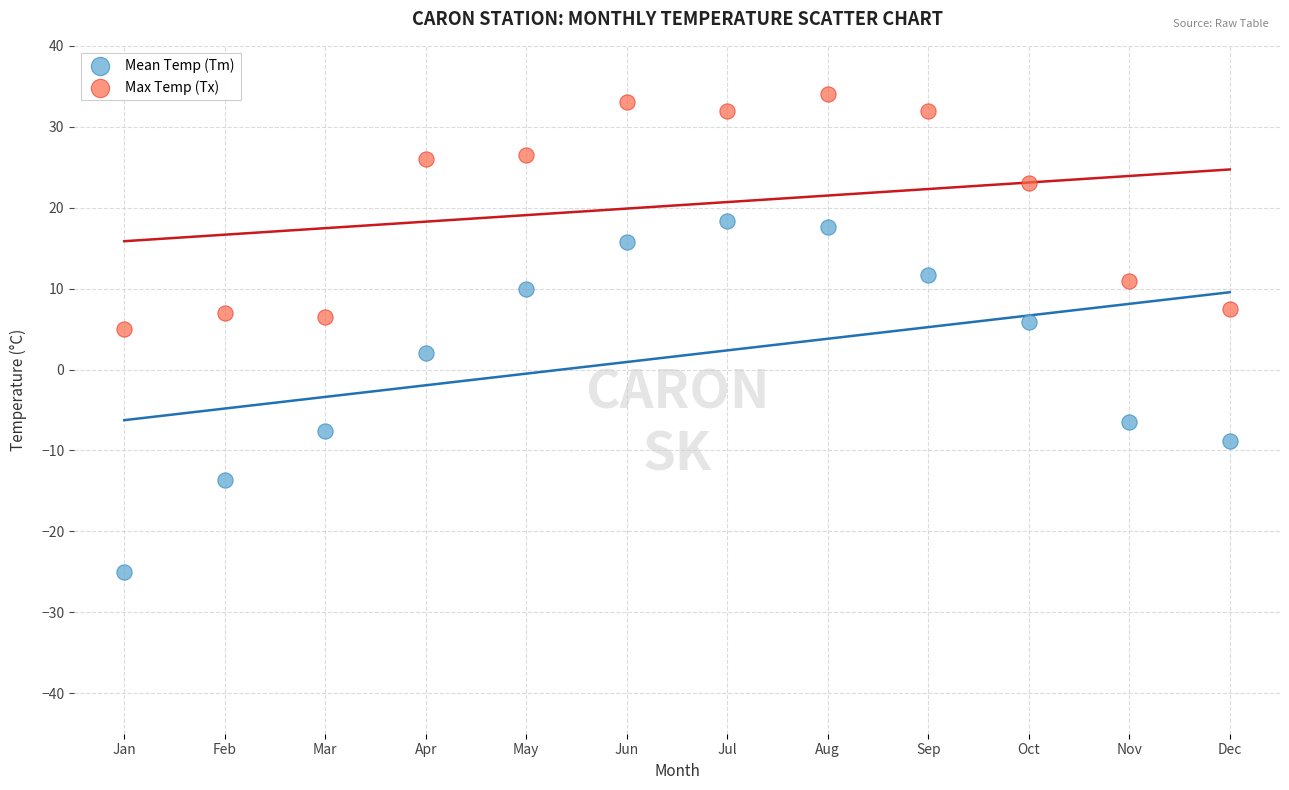

Across all data points, what is the range of Y values (max minus min)?

59.0